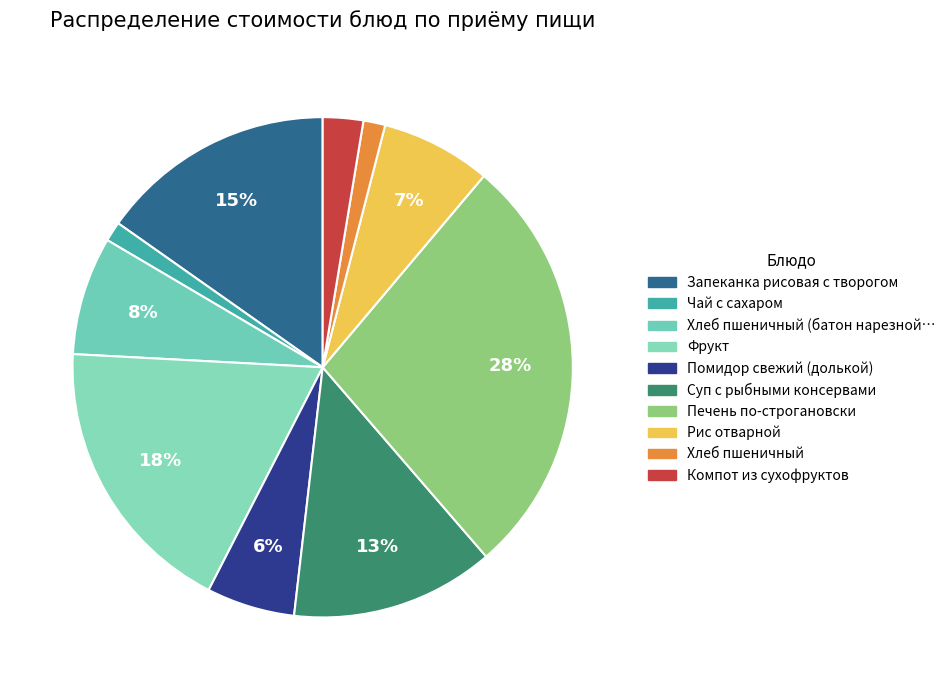

Count the number of slices in the pie.

10